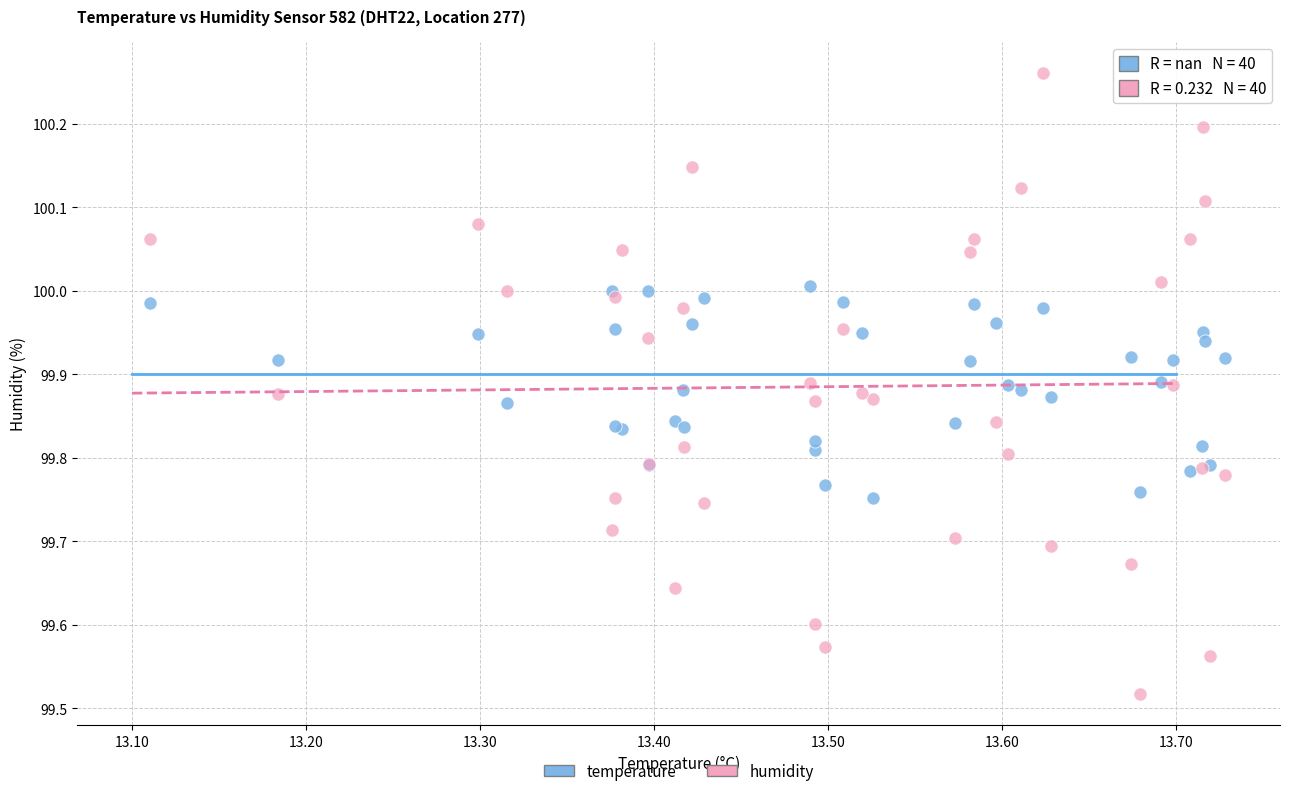

Which series has the largest Y range (max minus min)?

humidity